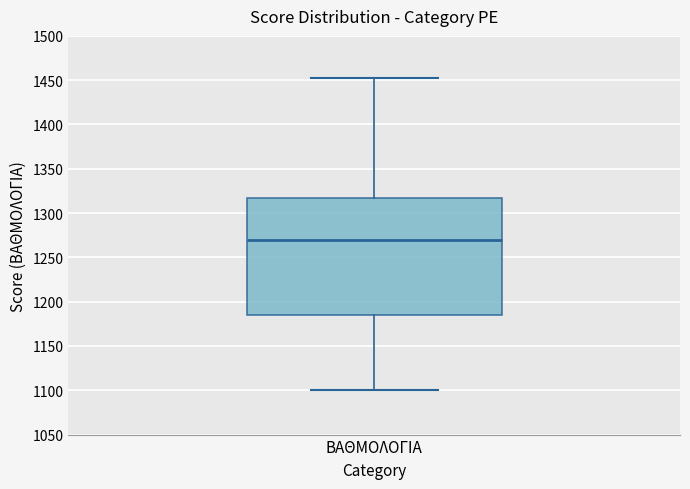

Read this box plot against the y-axis: the position of the median line, the range covered by the box, and the ends of both whiskers. The values are not printed on the chart, so give them approximately, as read against the axis.

median 1270, box 1185 to 1315, whiskers 1100 to 1450